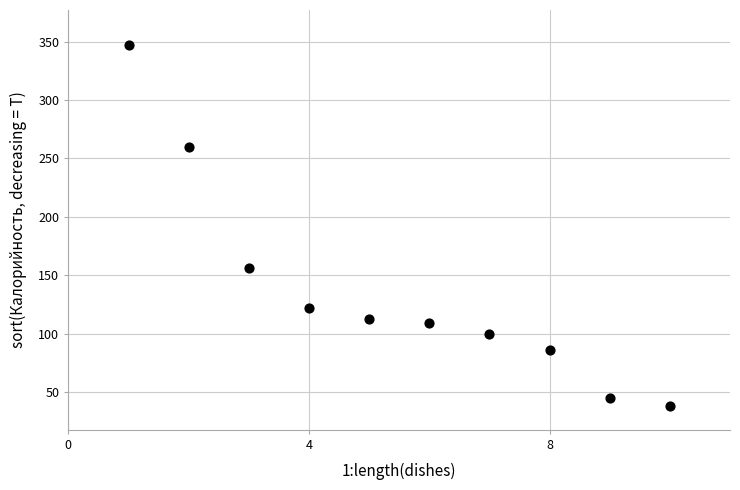

What Y value in the scatter plot is closest to 192?

156